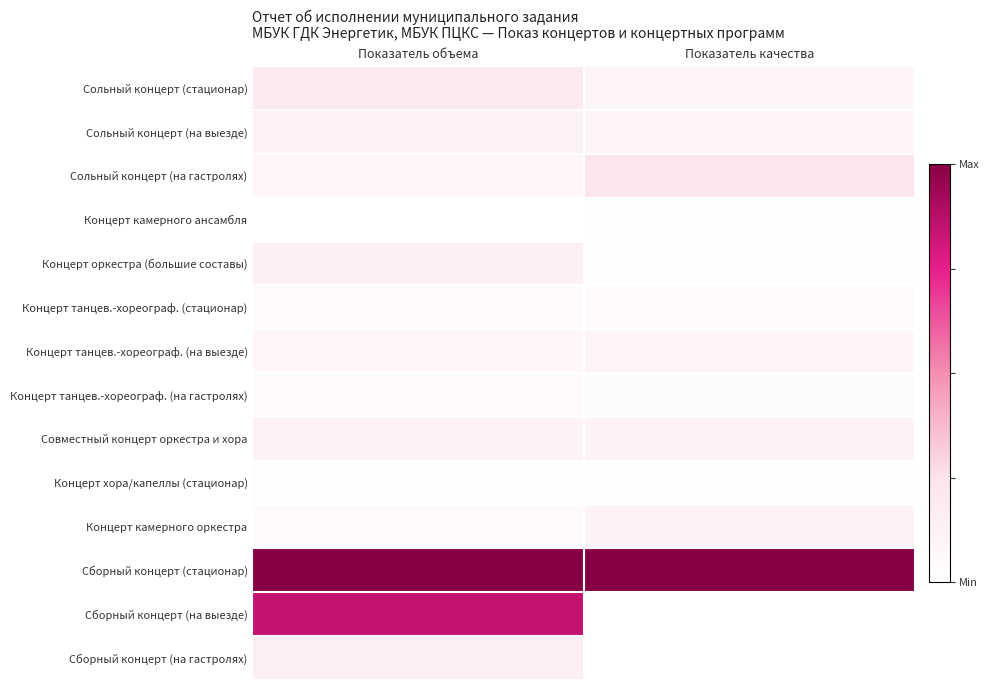

How many series are shown in this chart?

14